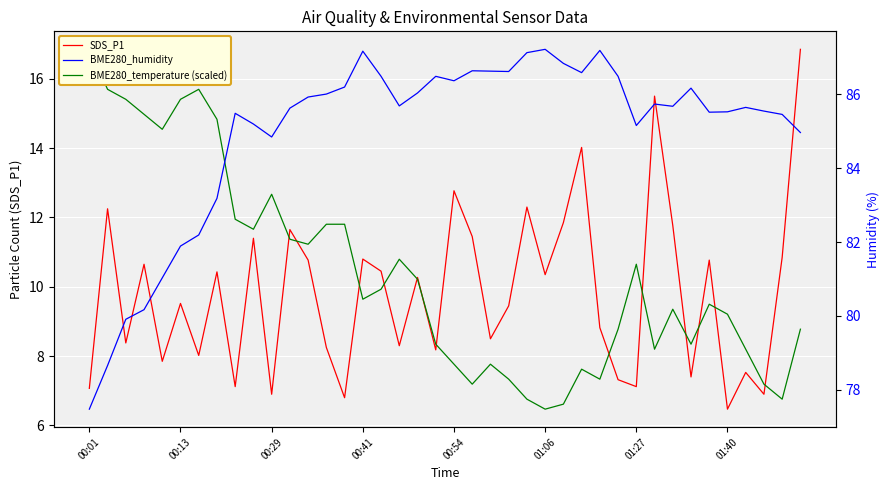

True or false: SDS_P1 has more than 1 points higher than both neighbors.

True